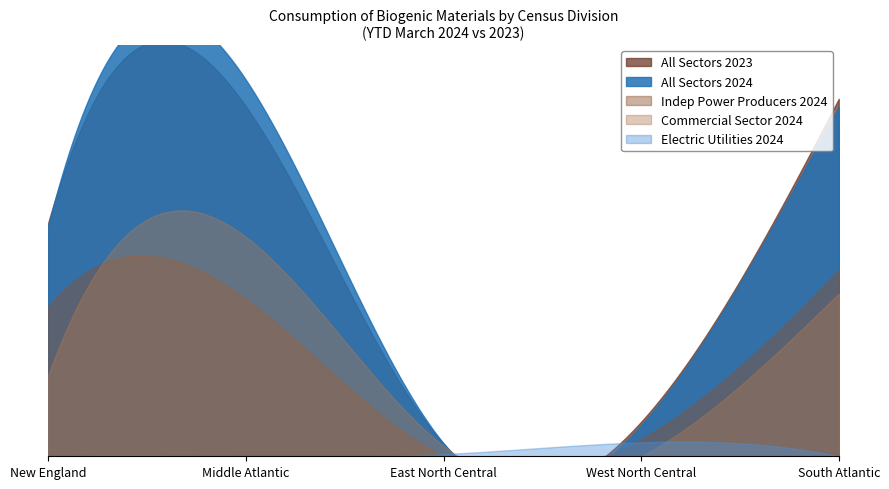

True or false: Commercial 2024 and All Sectors 2024 intersect in this chart.

False